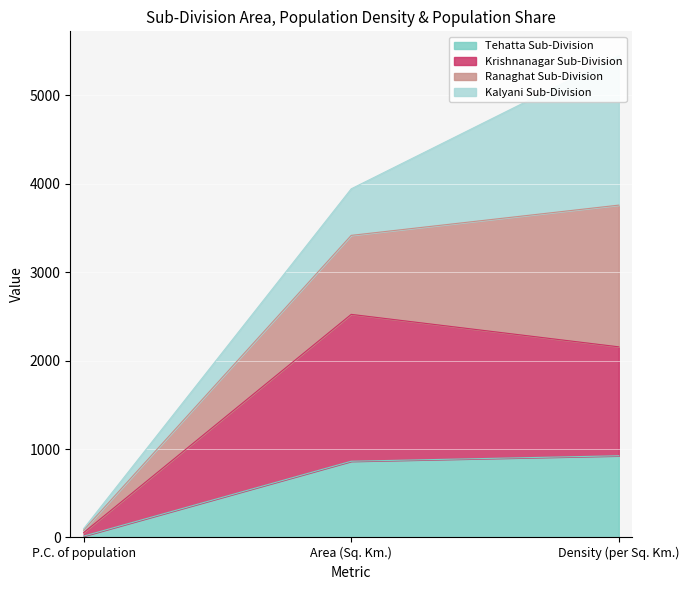

The value of Krishnanagar Sub-Division at P.C. of population is 55.0. True or false?

True